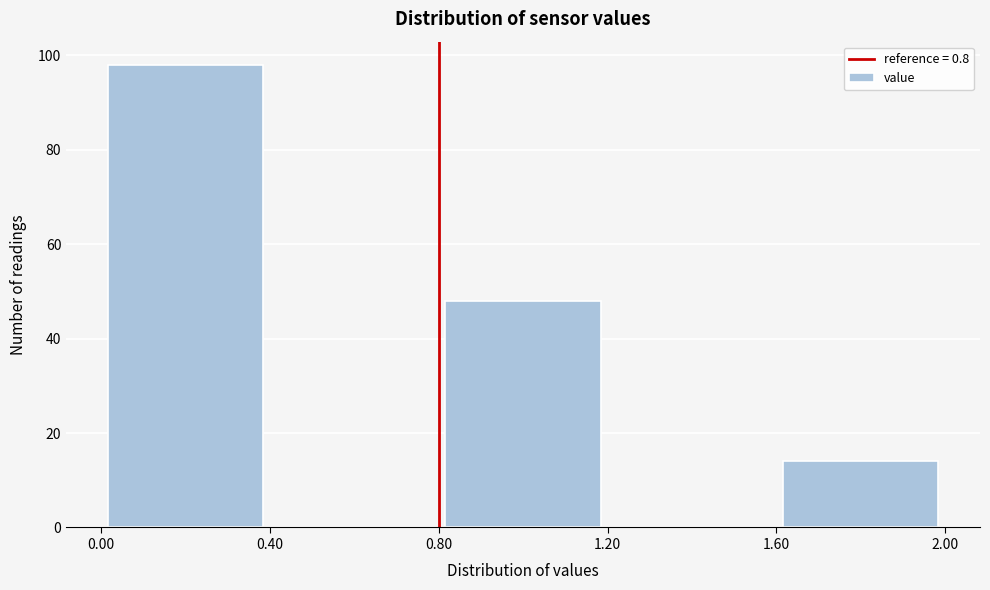

Over which range of the x-axis is the bar tallest?

0.00 to 0.40